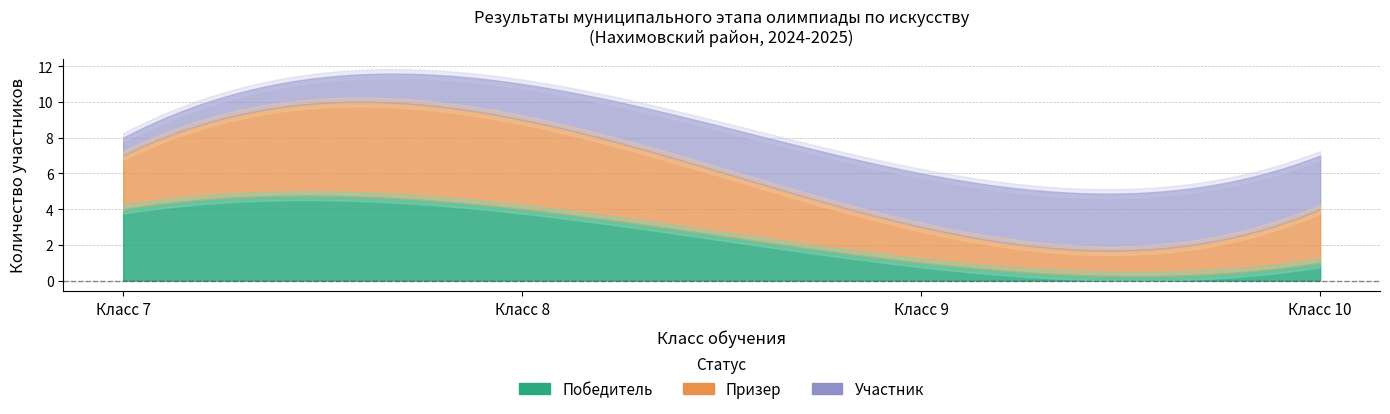

Rank the series at 10 from highest to lowest value.

Призер, Участник, Победитель